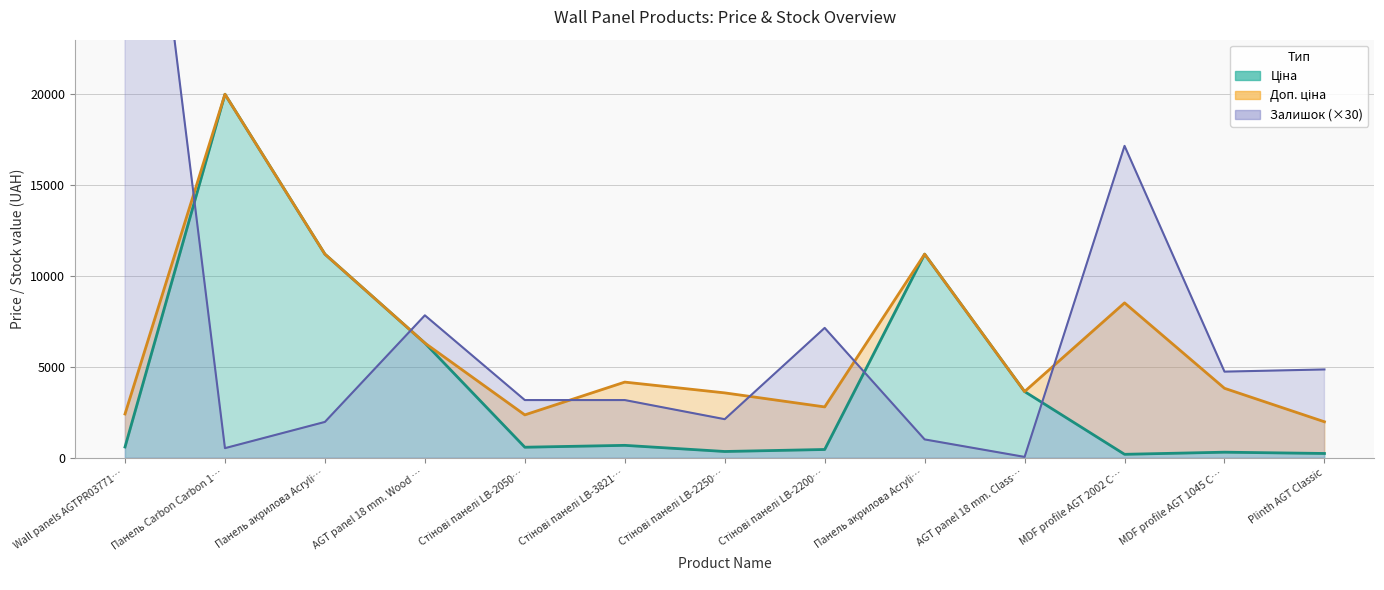

Which series has the largest total across all categories?

Залишок